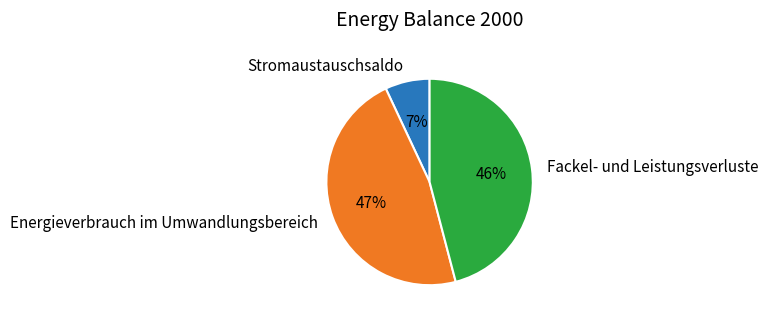

Is there any slice that represents more than half of the pie?

No